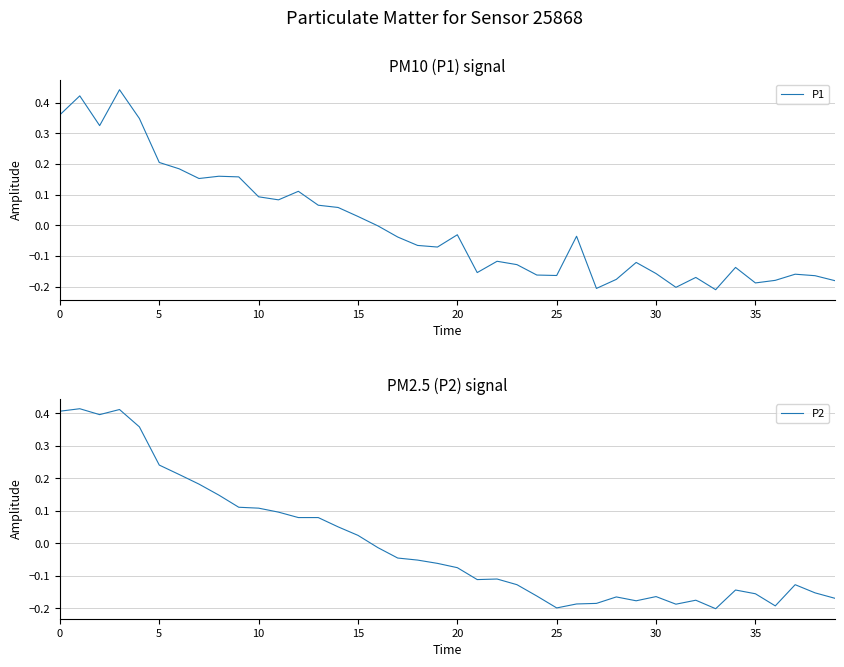

The value of P2 at 20 is 0.1. True or false?

False